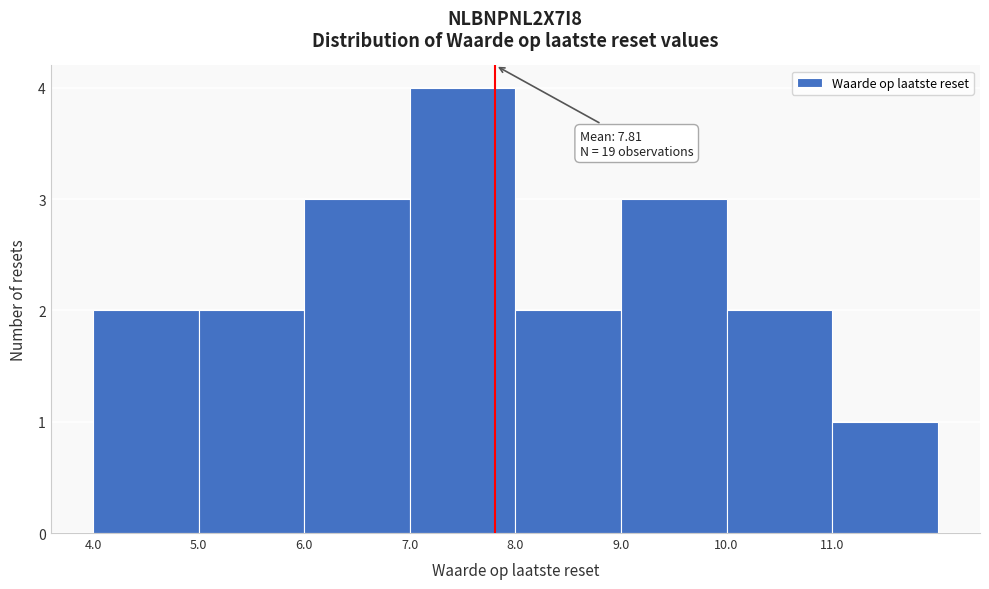

Over which range of the x-axis is the bar tallest?

7 to 8